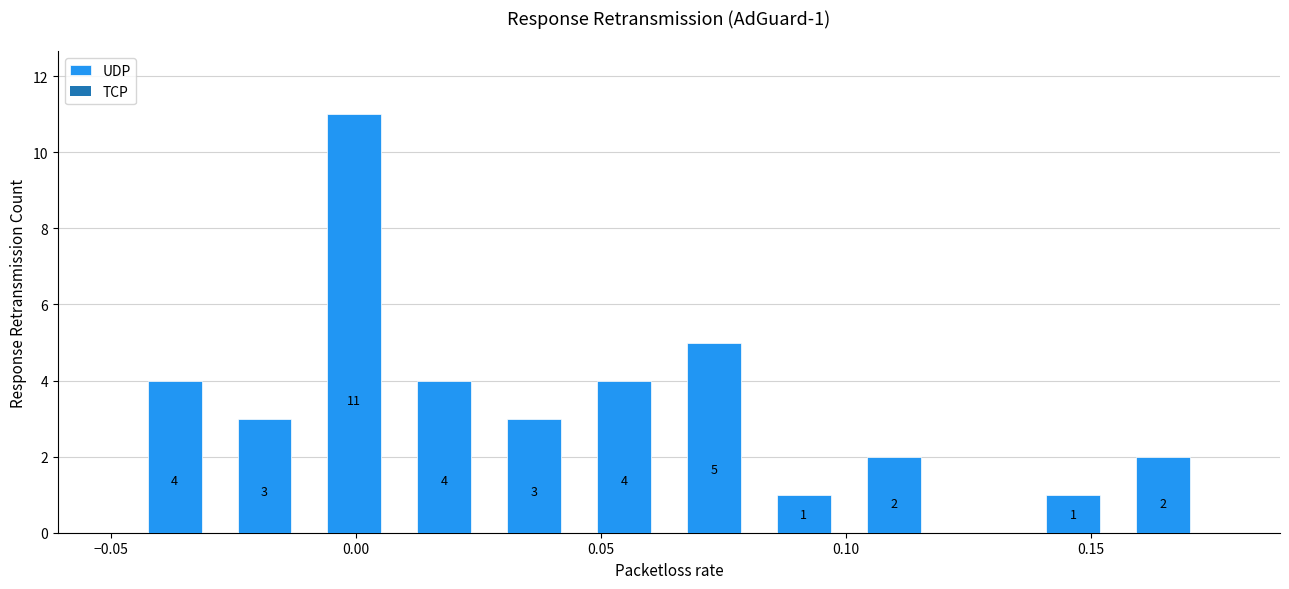

Around what value on the x-axis is the tallest bar? Give the approximate position of its centre, as read against the axis.

0.000